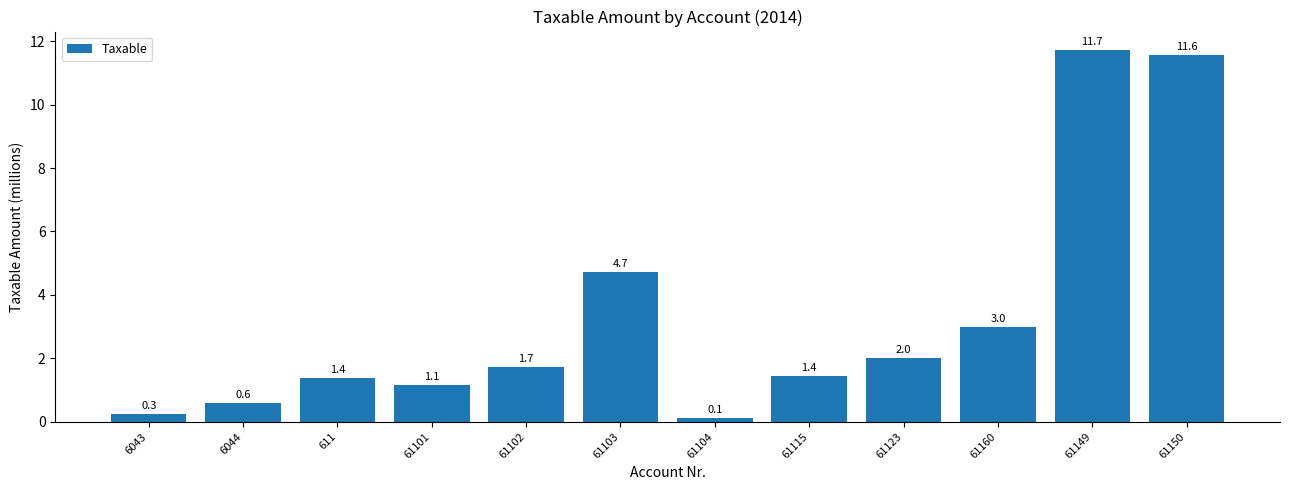

Does the chart contain any negative values?

No